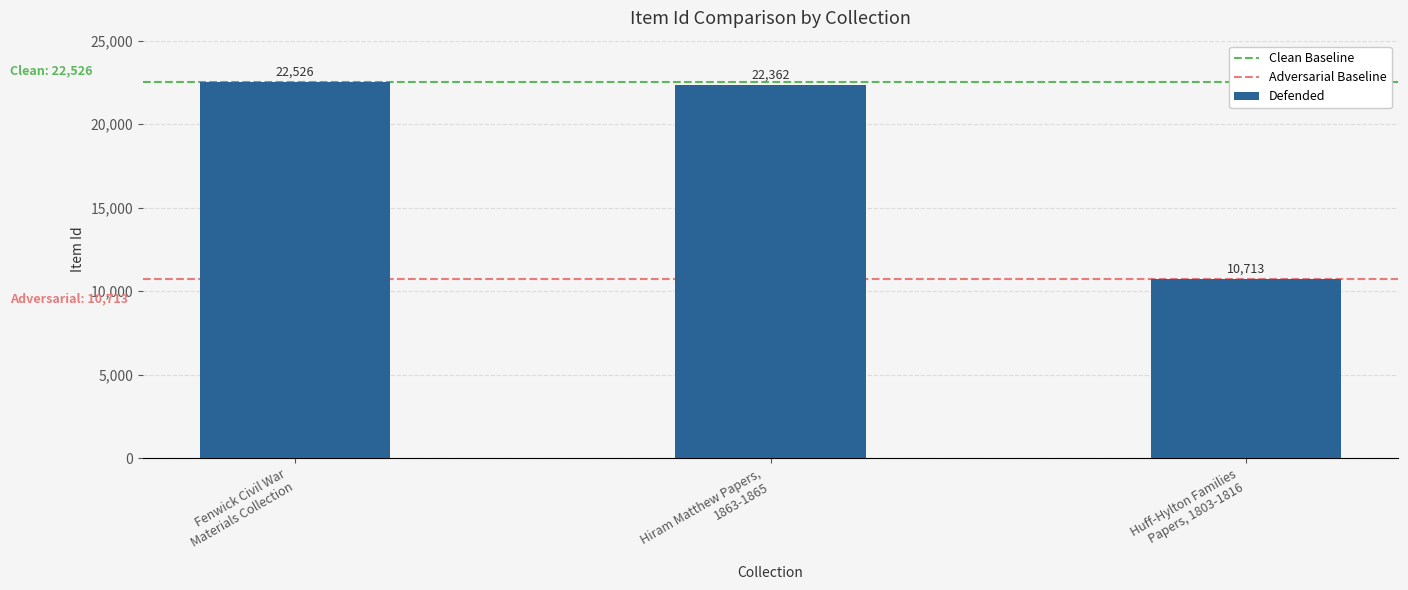

Between Hiram Matthew Papers,
1863-1865 and Huff-Hylton Families
Papers, 1803-1816, which is larger?

Hiram Matthew Papers,
1863-1865